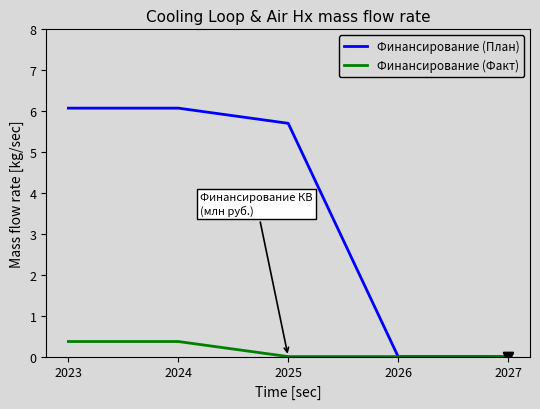

Does the chart have visible grid lines?

No